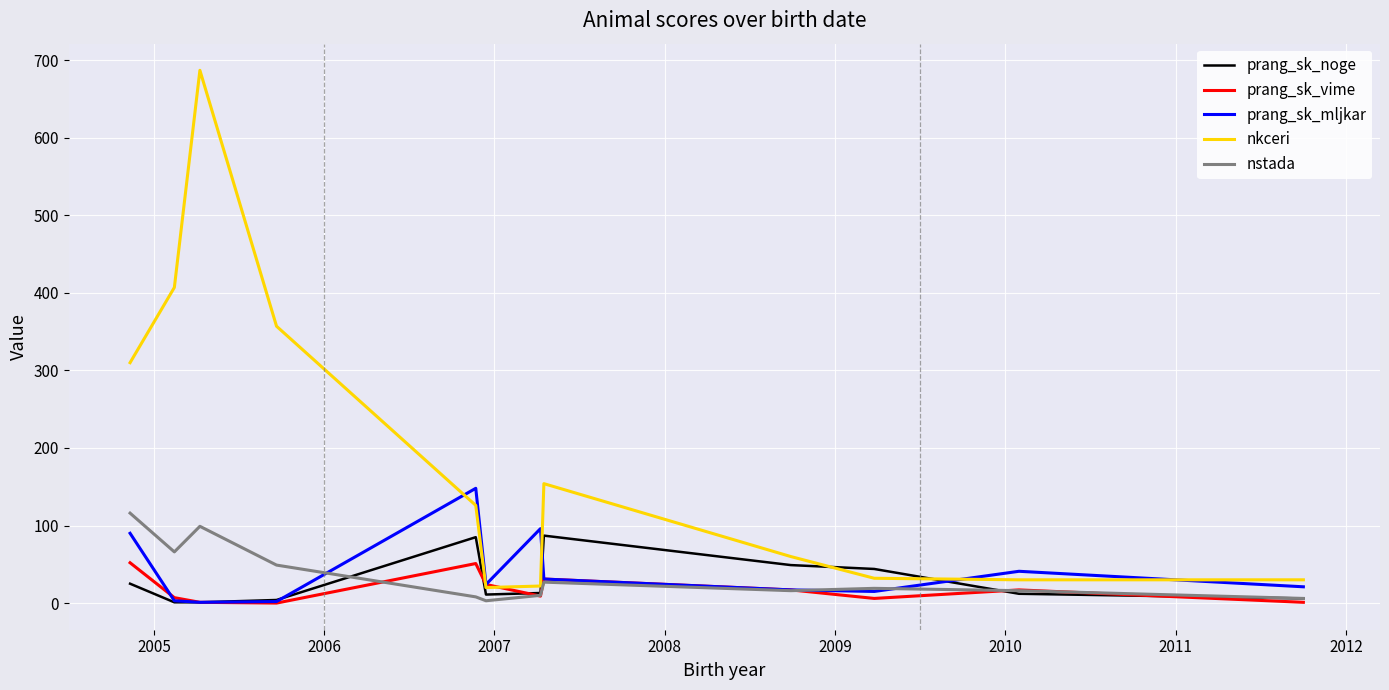

What is the highest value of the prang_sk_vime series?

52